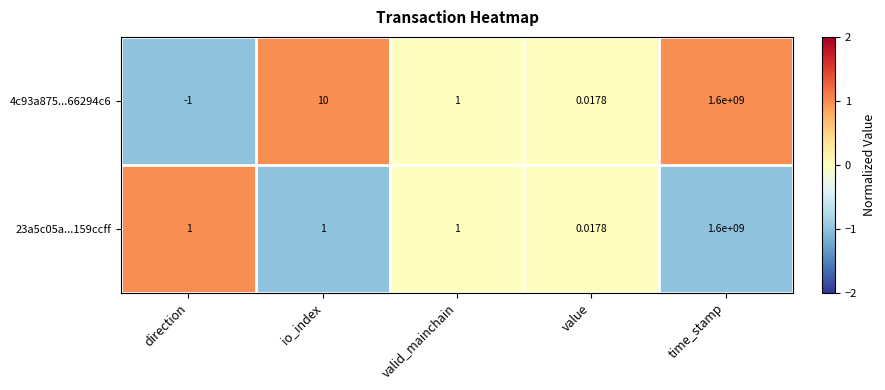

What is the difference between the highest and lowest values at io_index?

9.0